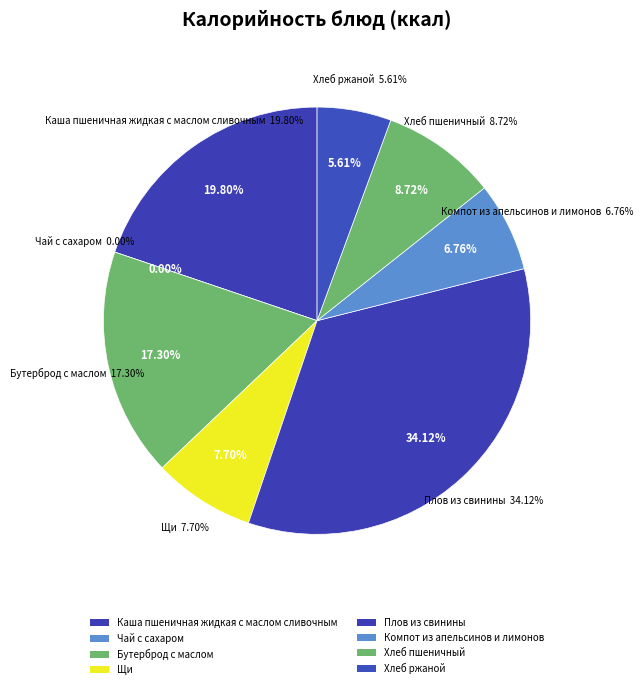

What is the smallest slice in the pie chart?

Чай с сахаром